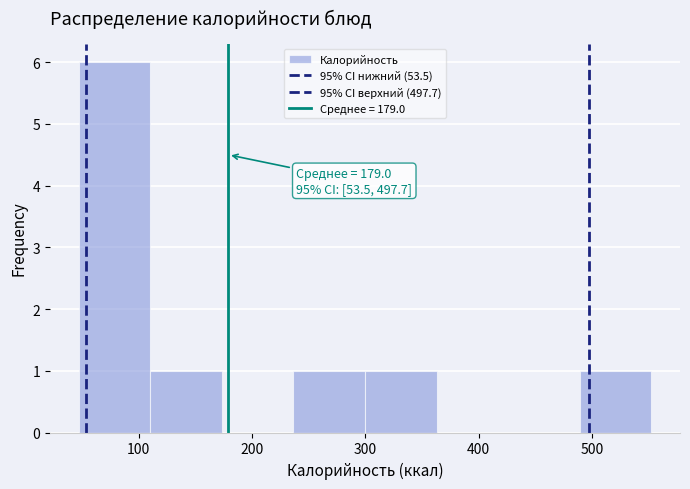

Over which range of the x-axis is the bar tallest?

50 to 110